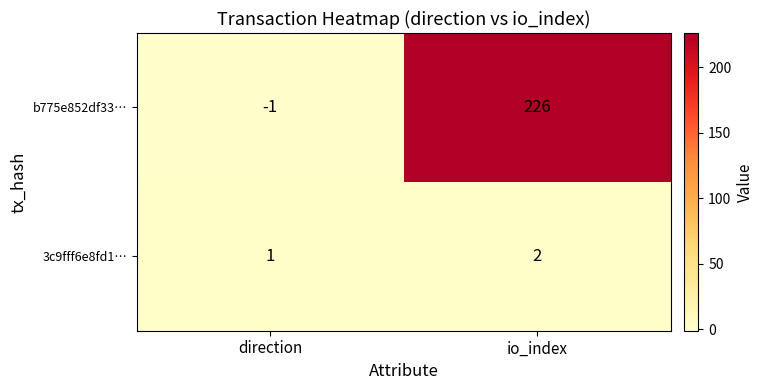

Is it true that b775e852df33… equals -1 at direction?

True